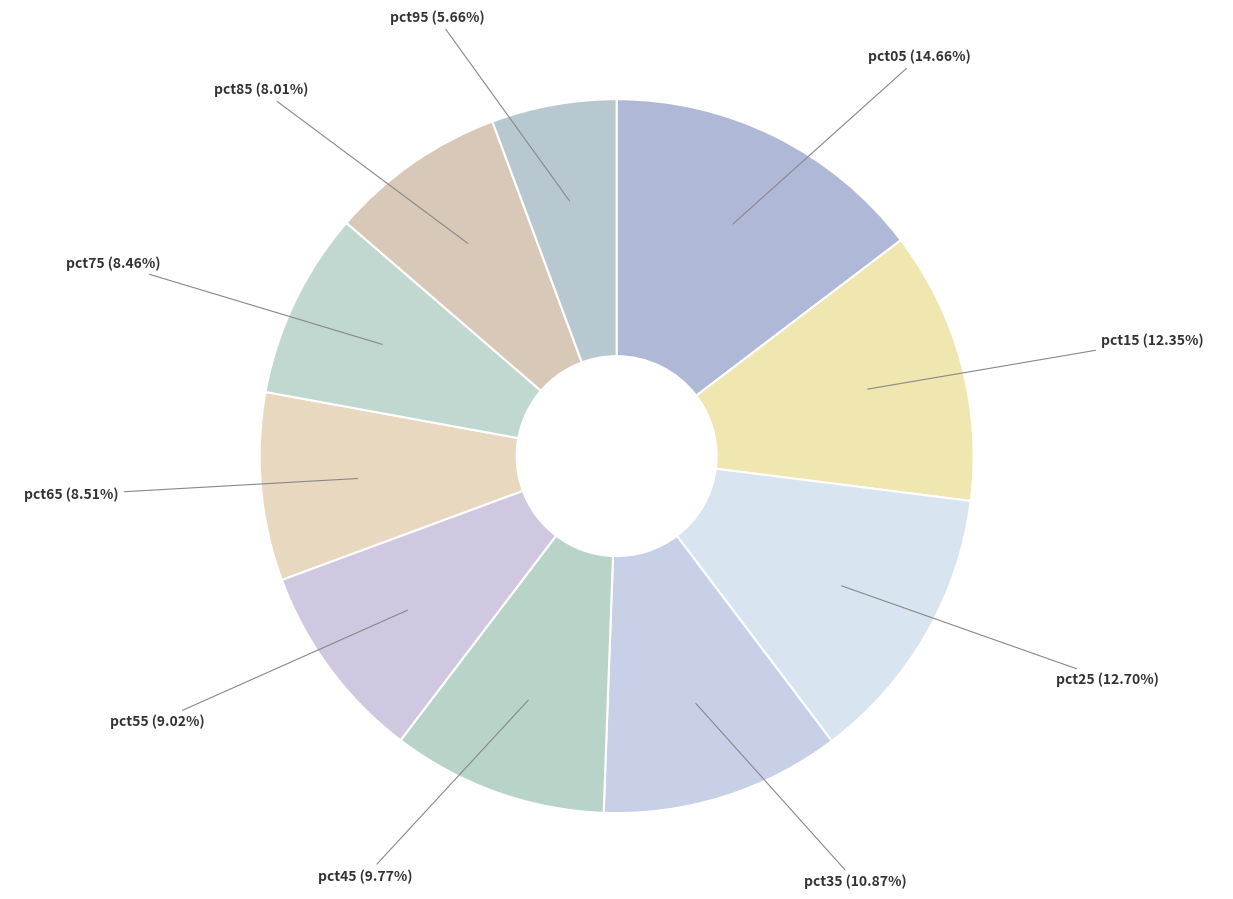

Is the sum of pct45 and pct35 greater than half?

No